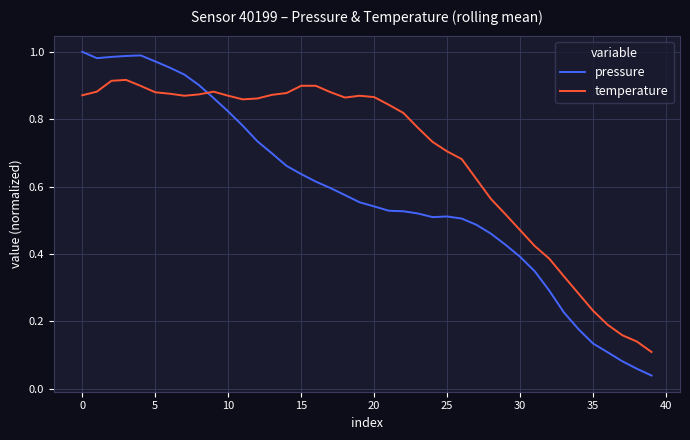

Which series has the widest spread of values?

pressure